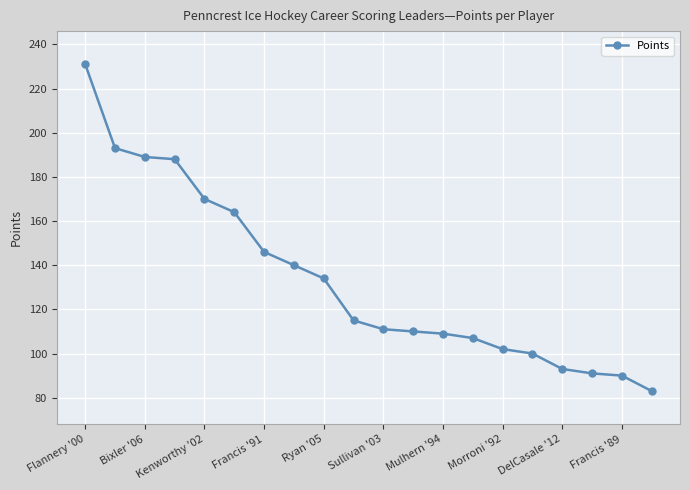

What is the average value?

133